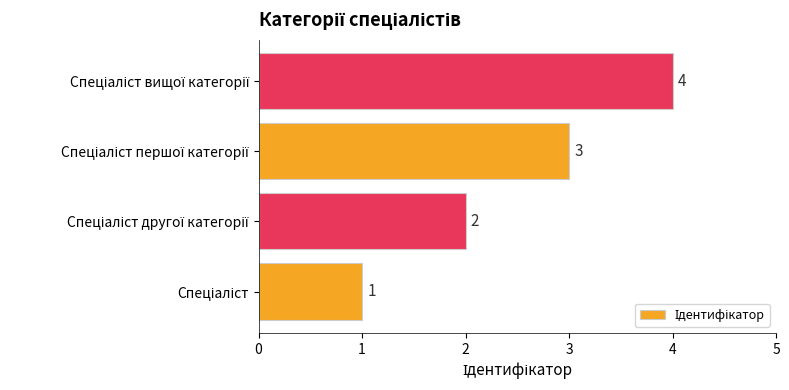

What is the difference between the maximum and minimum values?

3